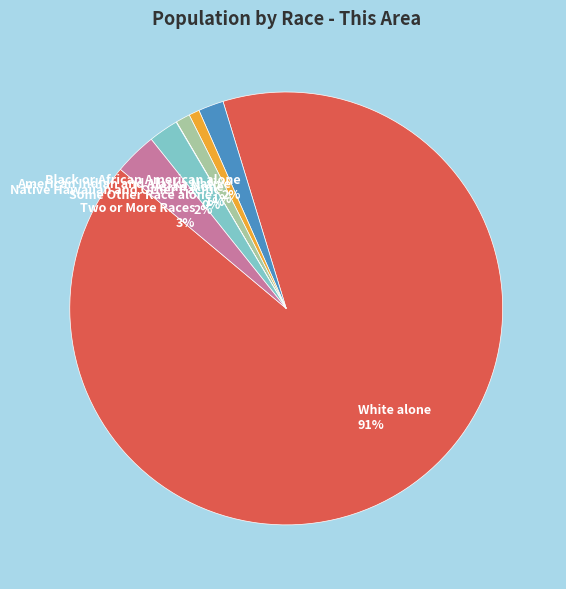

The Some Other Race alone slice represents 2% of the pie. True or false?

True